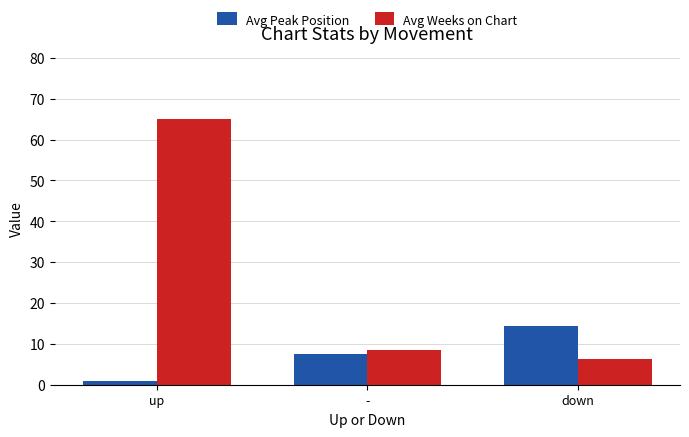

Reading right to left, transcribe all the data shown in this chart.

Avg Peak Position: 14.3	7.5	1.0
Avg Weeks on Chart: 6.3	8.5	65.0